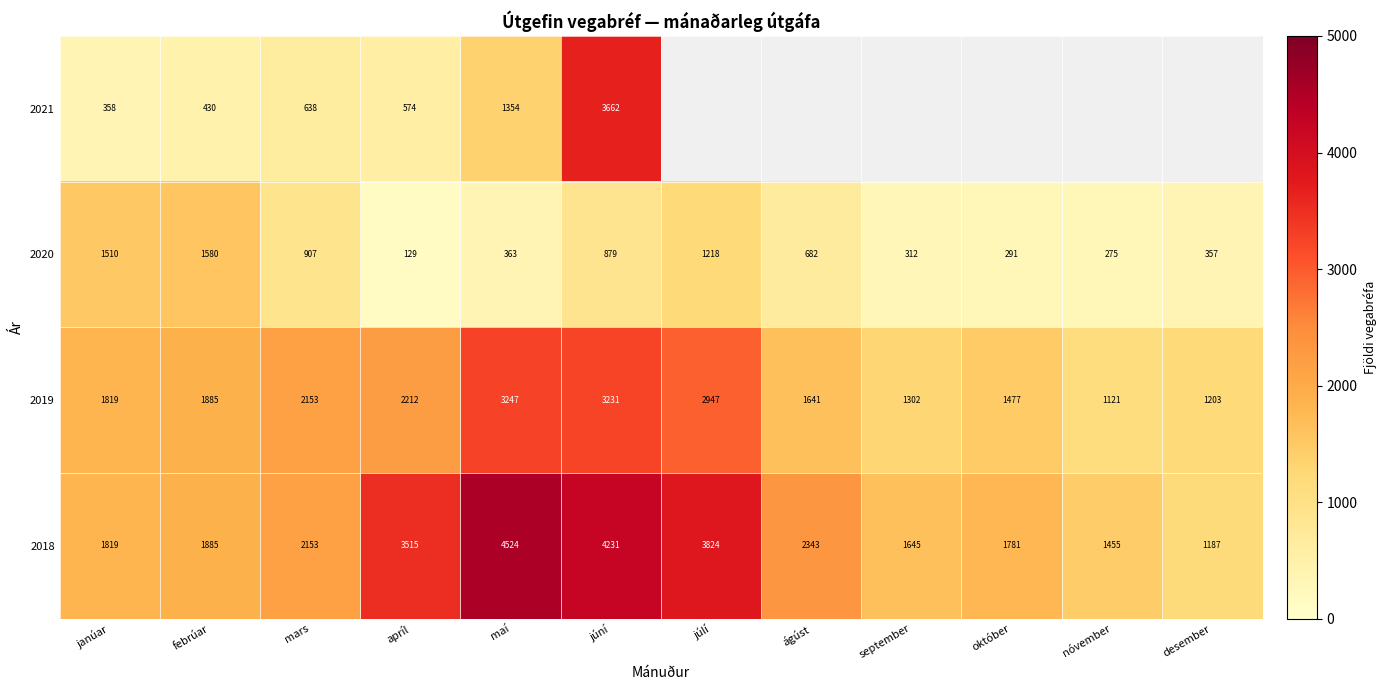

At which category is the sum across all series the highest?

júní